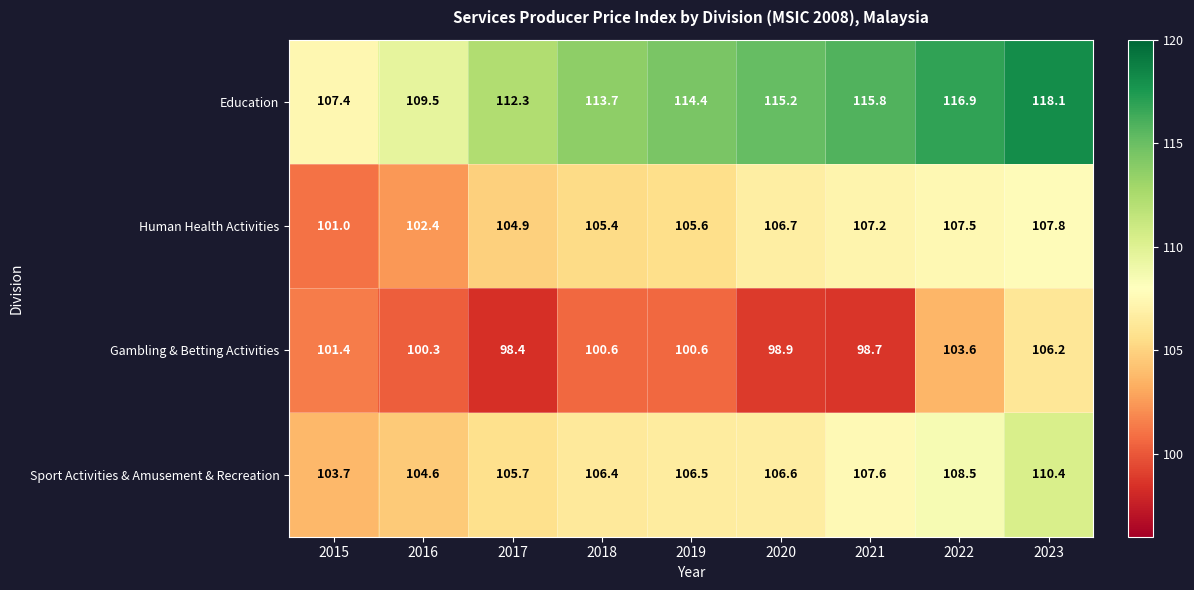

At which category does the chart reach its peak across all series?

2023